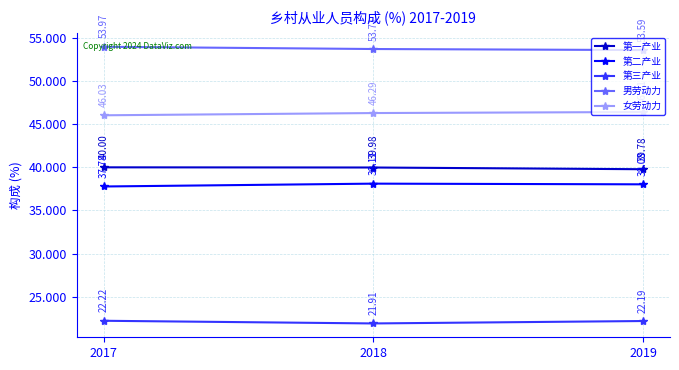

At 2019, list the series in order from largest to smallest.

男劳动力, 女劳动力, 第一产业, 第二产业, 第三产业